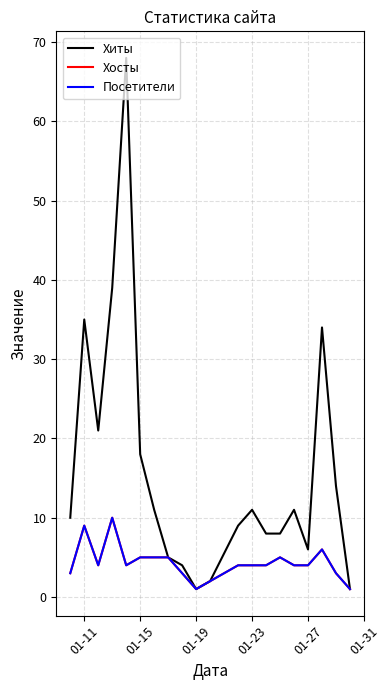

Which series has the largest range (max minus min)?

Хиты